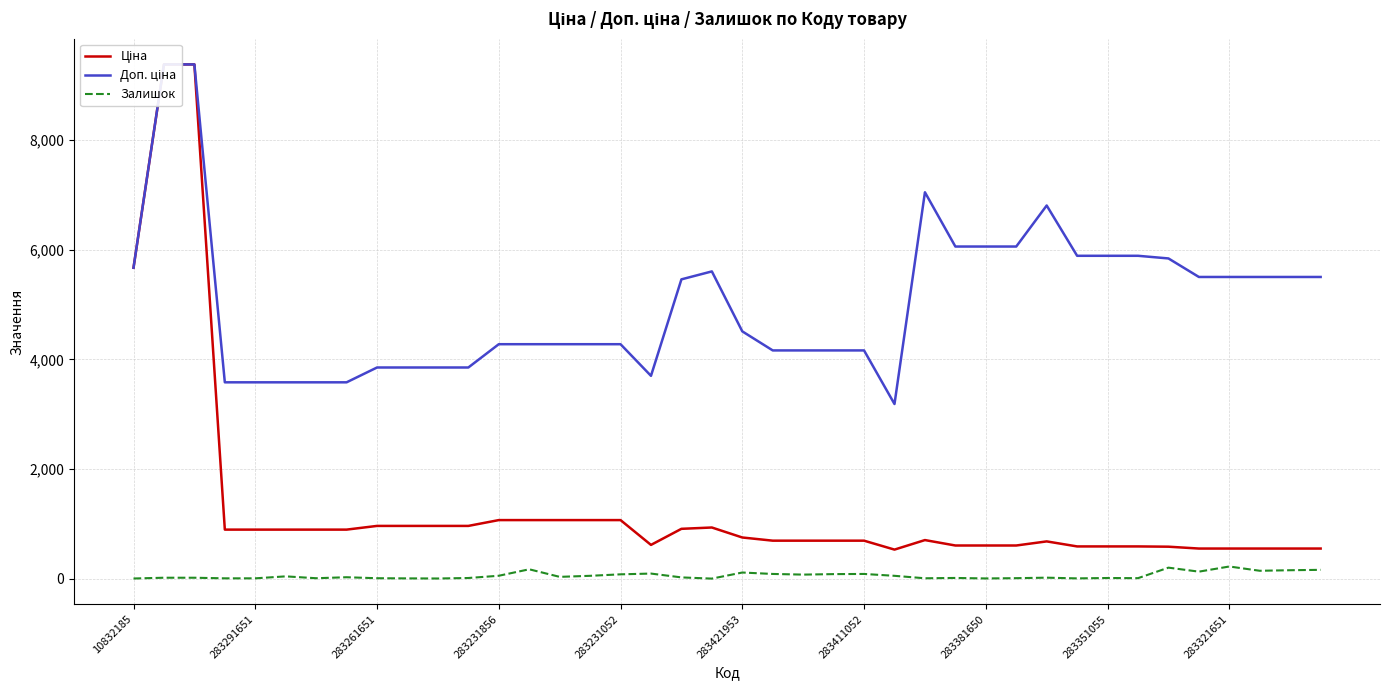

Which series has the widest spread of values?

Ціна